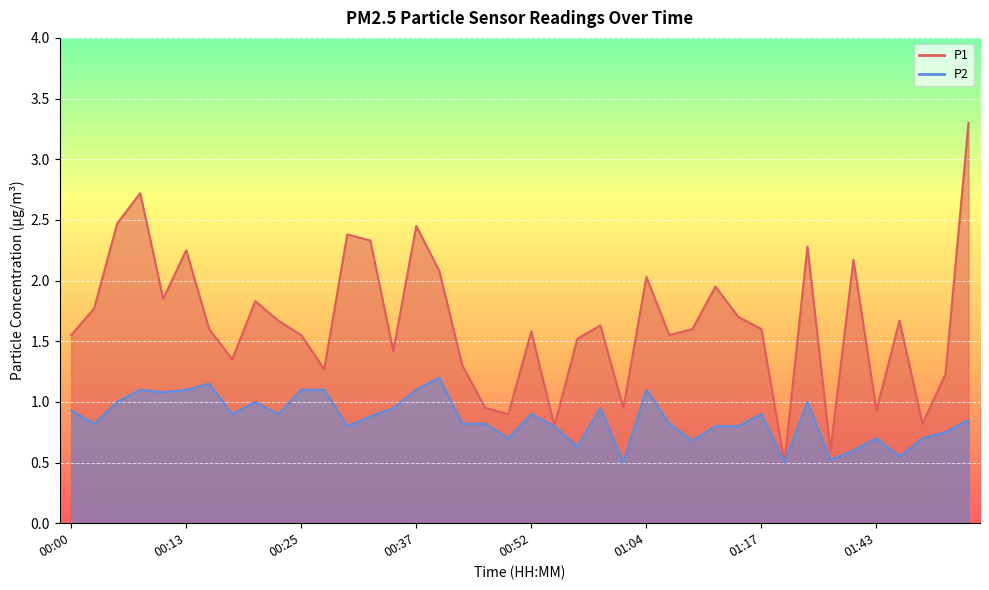

At which label is P1 closest to 1?

00:47